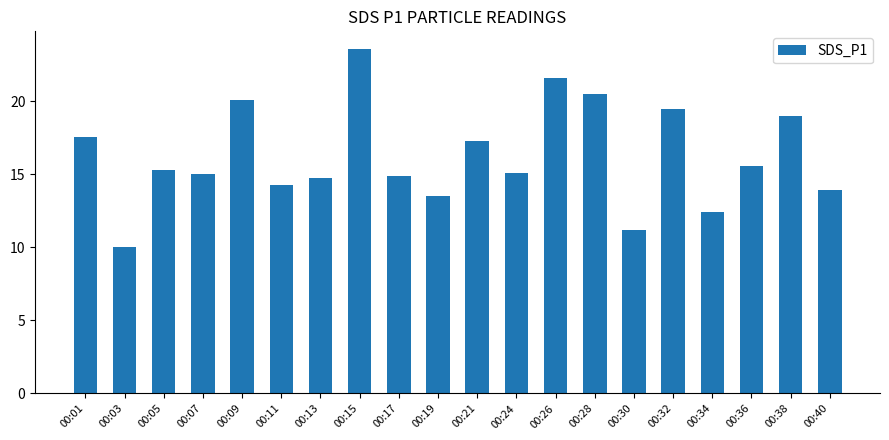

What is the value of the 15th bar from the left?

11.2